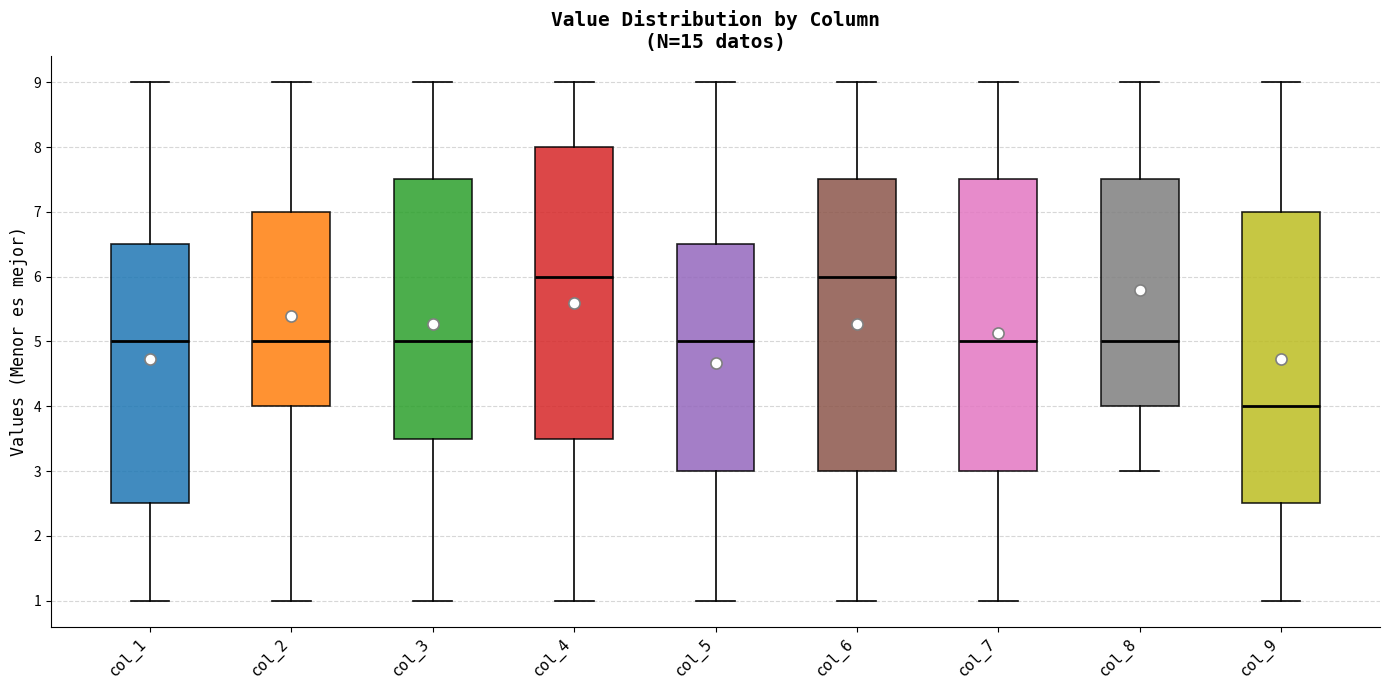

Reading left to right, transcribe this box plot: for each box, give where its median line is, the range the box spans, and where its two whiskers end, as read against the y-axis. The values are not printed on the chart, so give them approximately, as read against the axis.

col_1: median 5.0, box 2.5 to 6.5, whiskers 1.0 to 9.0
col_2: median 5.0, box 4.0 to 7.0, whiskers 1.0 to 9.0
col_3: median 5.0, box 3.5 to 7.5, whiskers 1.0 to 9.0
col_4: median 6.0, box 3.5 to 8.0, whiskers 1.0 to 9.0
col_5: median 5.0, box 3.0 to 6.5, whiskers 1.0 to 9.0
col_6: median 6.0, box 3.0 to 7.5, whiskers 1.0 to 9.0
col_7: median 5.0, box 3.0 to 7.5, whiskers 1.0 to 9.0
col_8: median 5.0, box 4.0 to 7.5, whiskers 3.0 to 9.0
col_9: median 4.0, box 2.5 to 7.0, whiskers 1.0 to 9.0